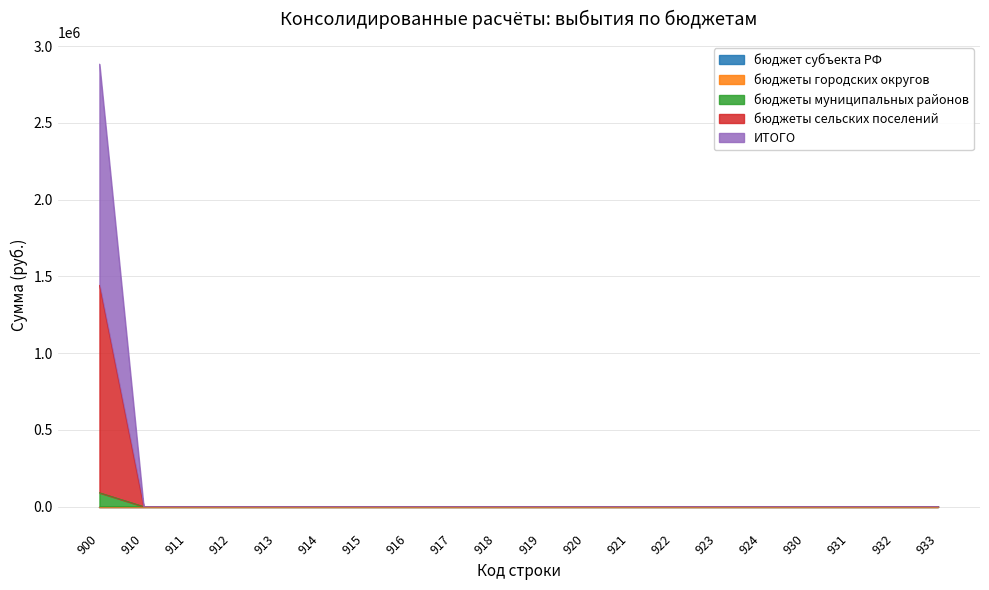

Does the chart display data point markers on the line(s)?

No